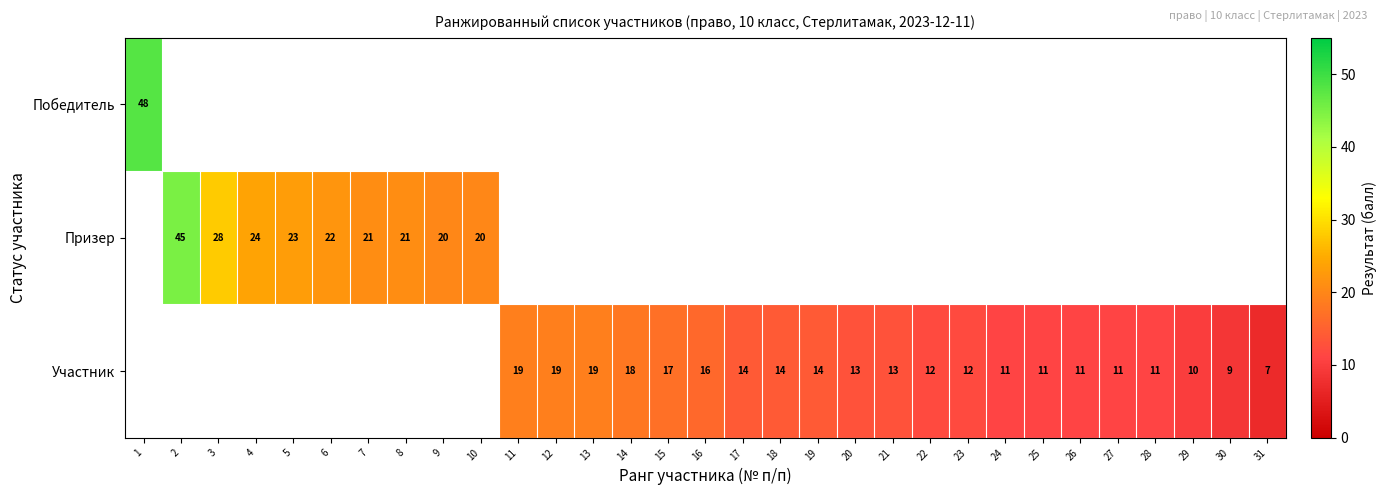

Is it true that Участник equals 28 at 11?

False